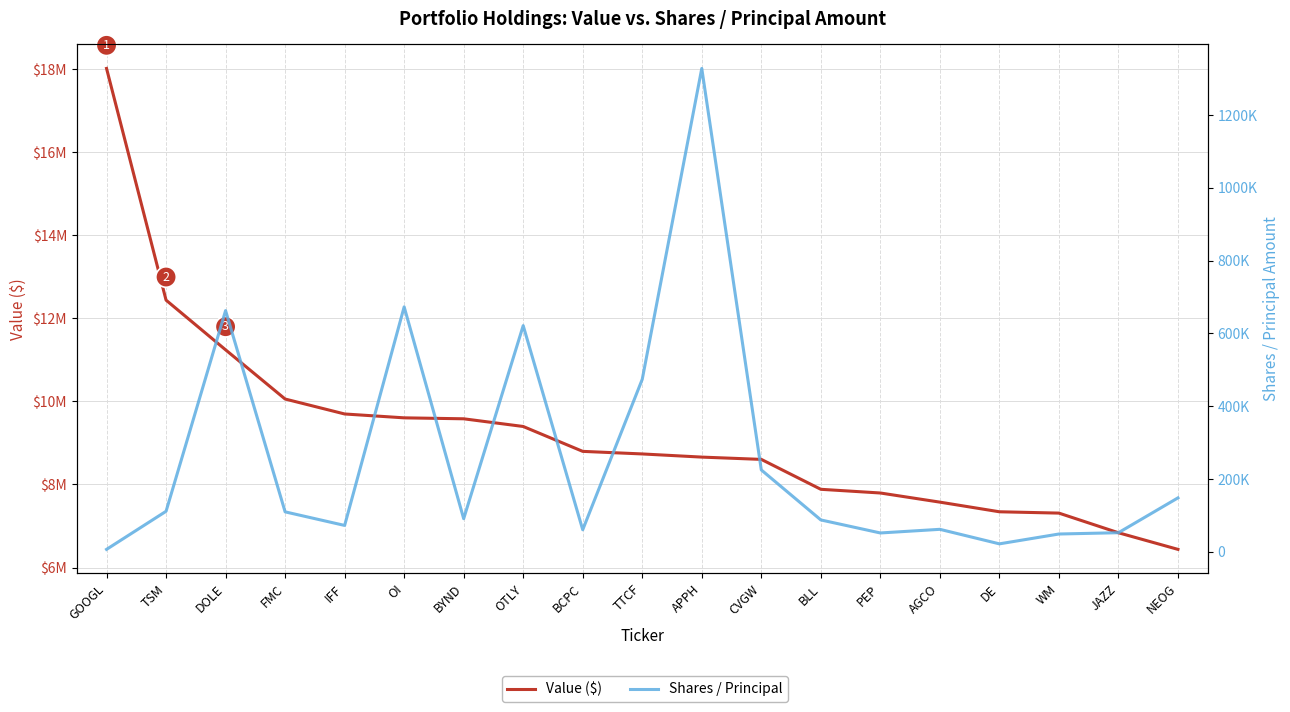

How many data points in Value ($) are above 8735000?

9